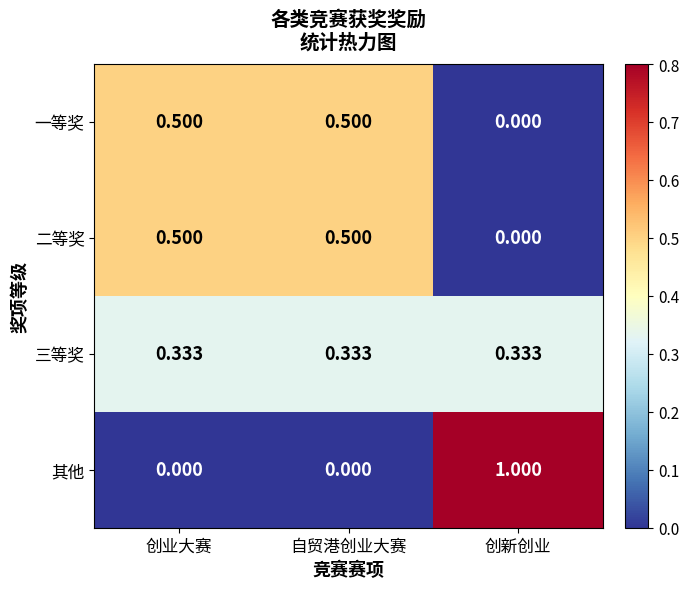

Which series has the largest range (max minus min)?

其他